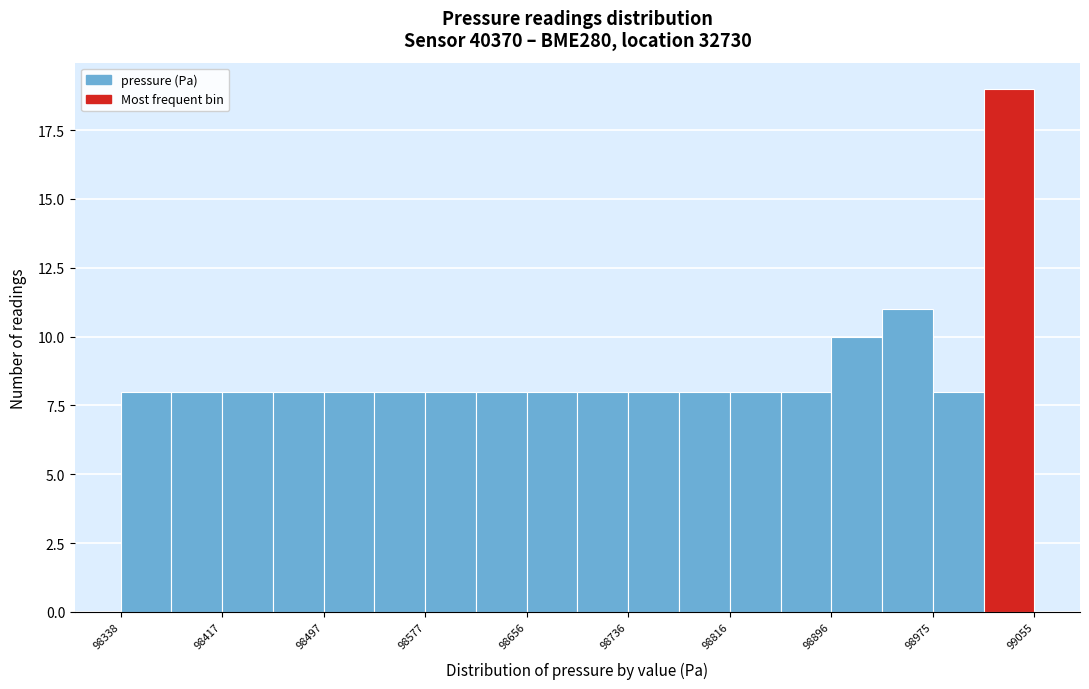

Read against the x-axis, roughly where is the centre of the tallest bar?

99040